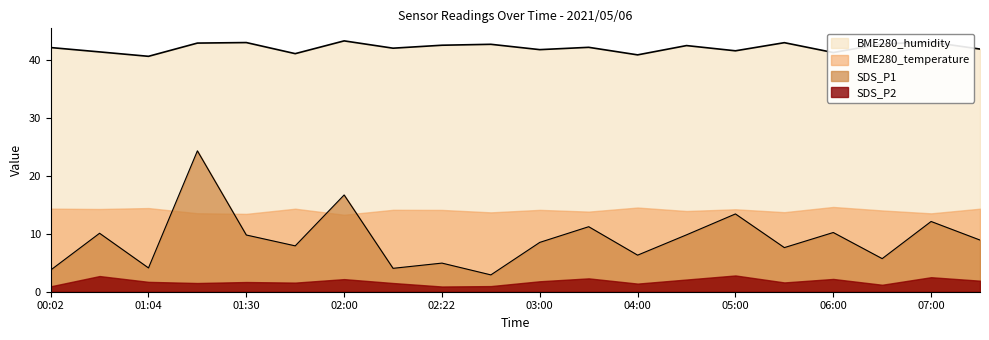

At how many categories does at least one series exceed 13?

20